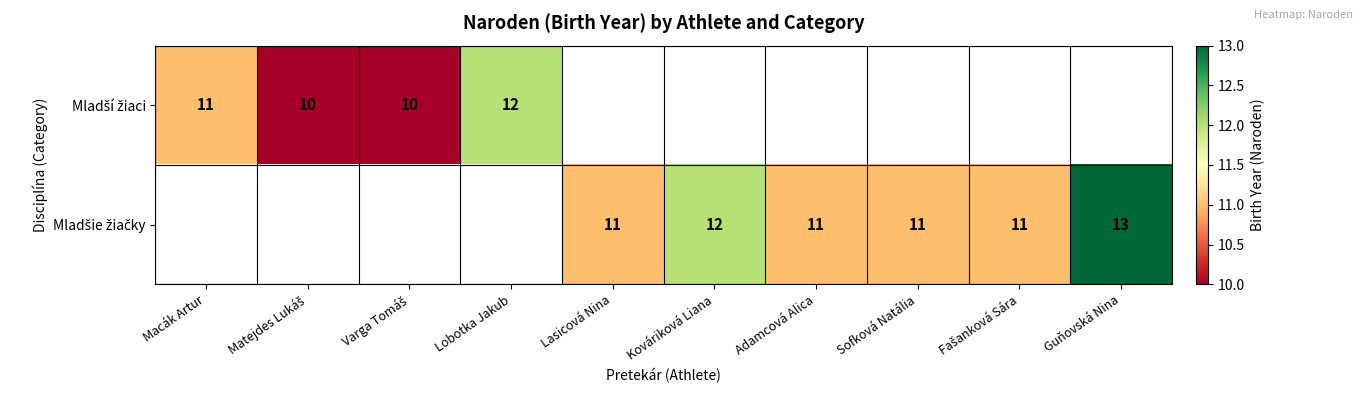

Which series has the widest spread of values?

Mladší žiaci